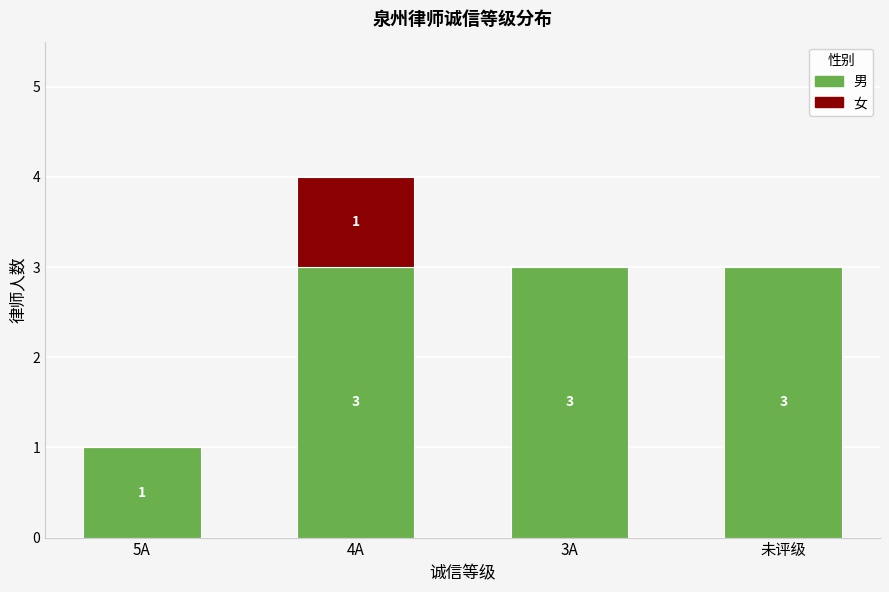

What are all the series names shown in the legend?

男, 女